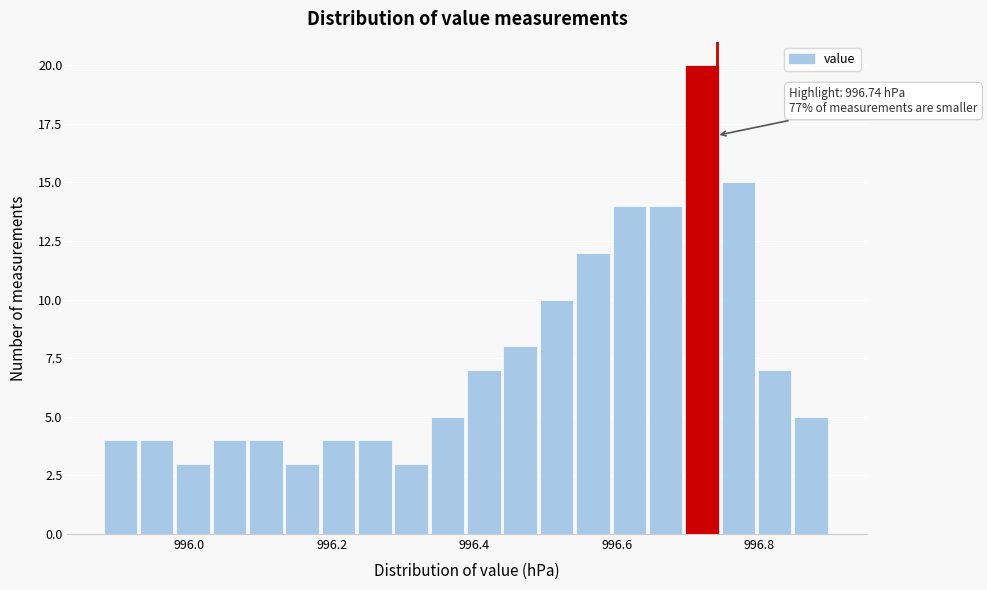

Read against the x-axis, roughly where is the centre of the tallest bar?

996.72